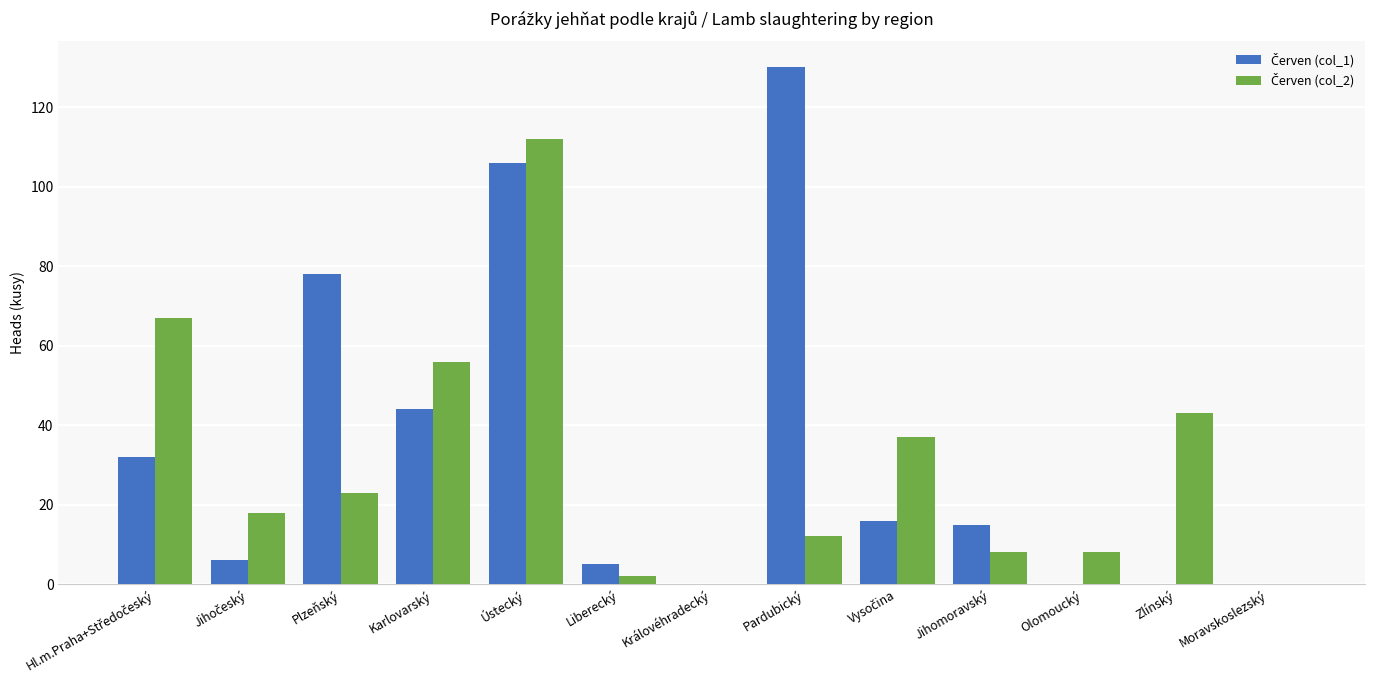

At which category is the sum across all series the highest?

Ústecký